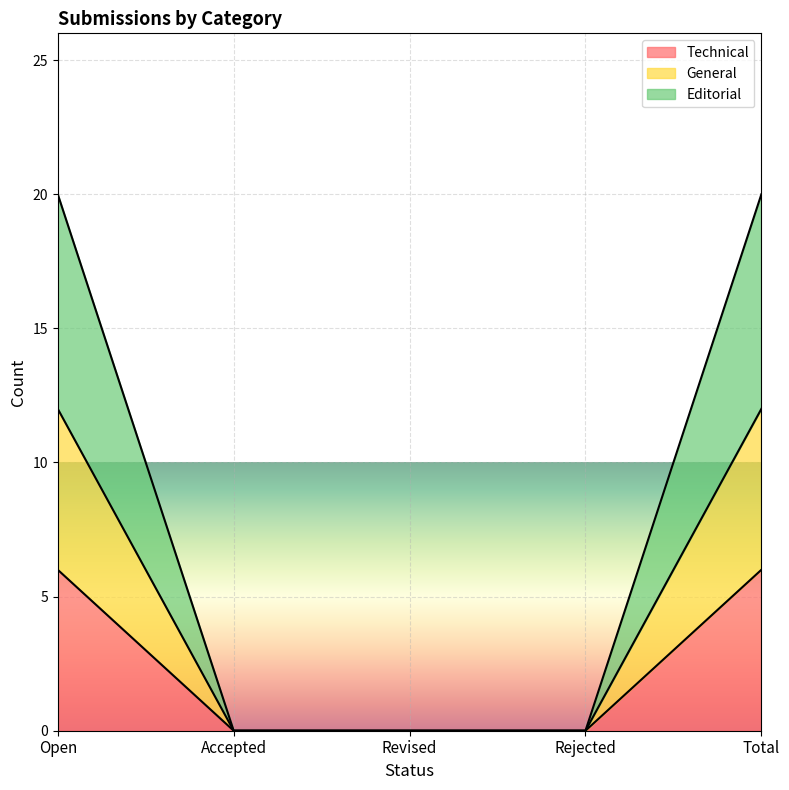

What is the difference between the Technical values at Total and Revised?

6